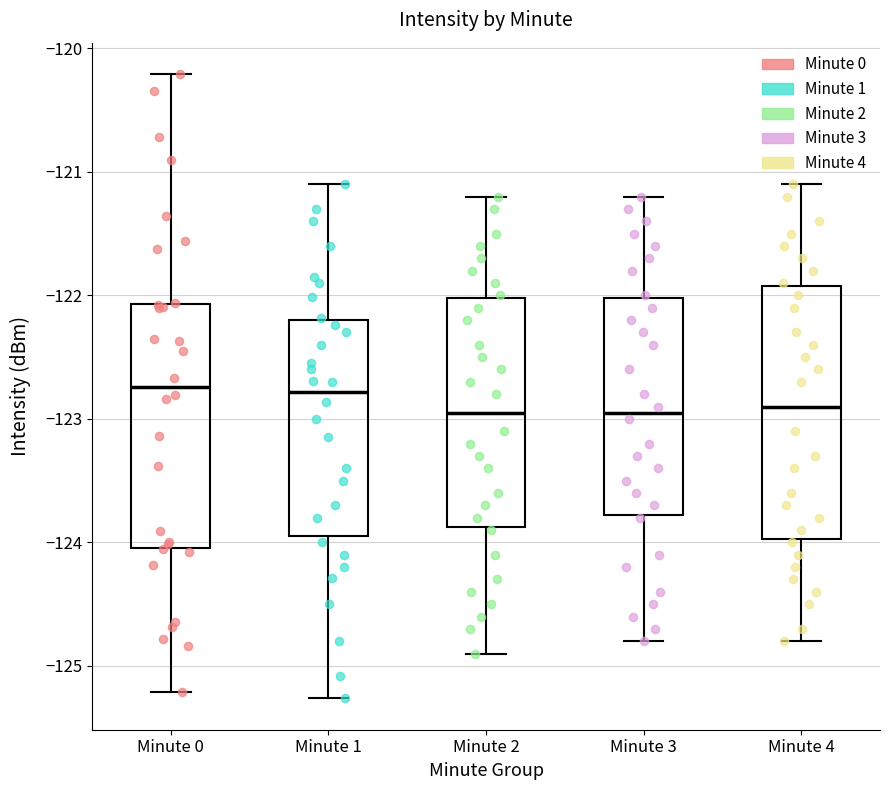

Reading left to right, read every box against the y-axis: the position of its median line, the range the box covers, and the ends of its whiskers. The values are not printed on the chart, so give them approximately, as read against the axis.

Minute 0: median -122.7, box -124.0 to -122.1, whiskers -125.2 to -120.2
Minute 1: median -122.8, box -123.9 to -122.2, whiskers -125.3 to -121.1
Minute 2: median -122.9, box -123.9 to -122.0, whiskers -124.9 to -121.2
Minute 3: median -122.9, box -123.8 to -122.0, whiskers -124.8 to -121.2
Minute 4: median -122.9, box -124.0 to -121.9, whiskers -124.8 to -121.1